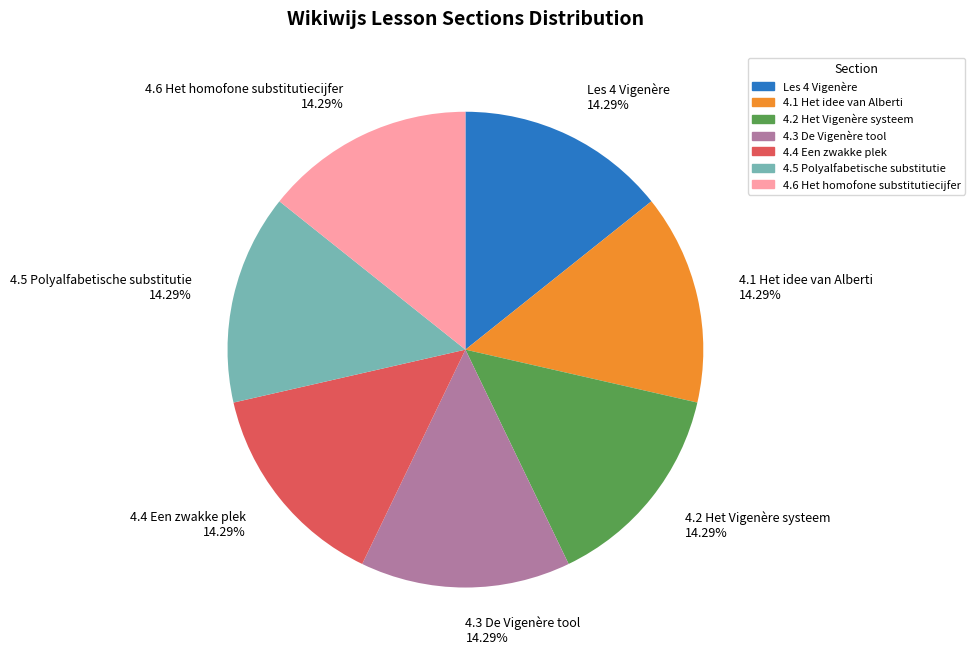

Is there a majority slice in this chart?

No